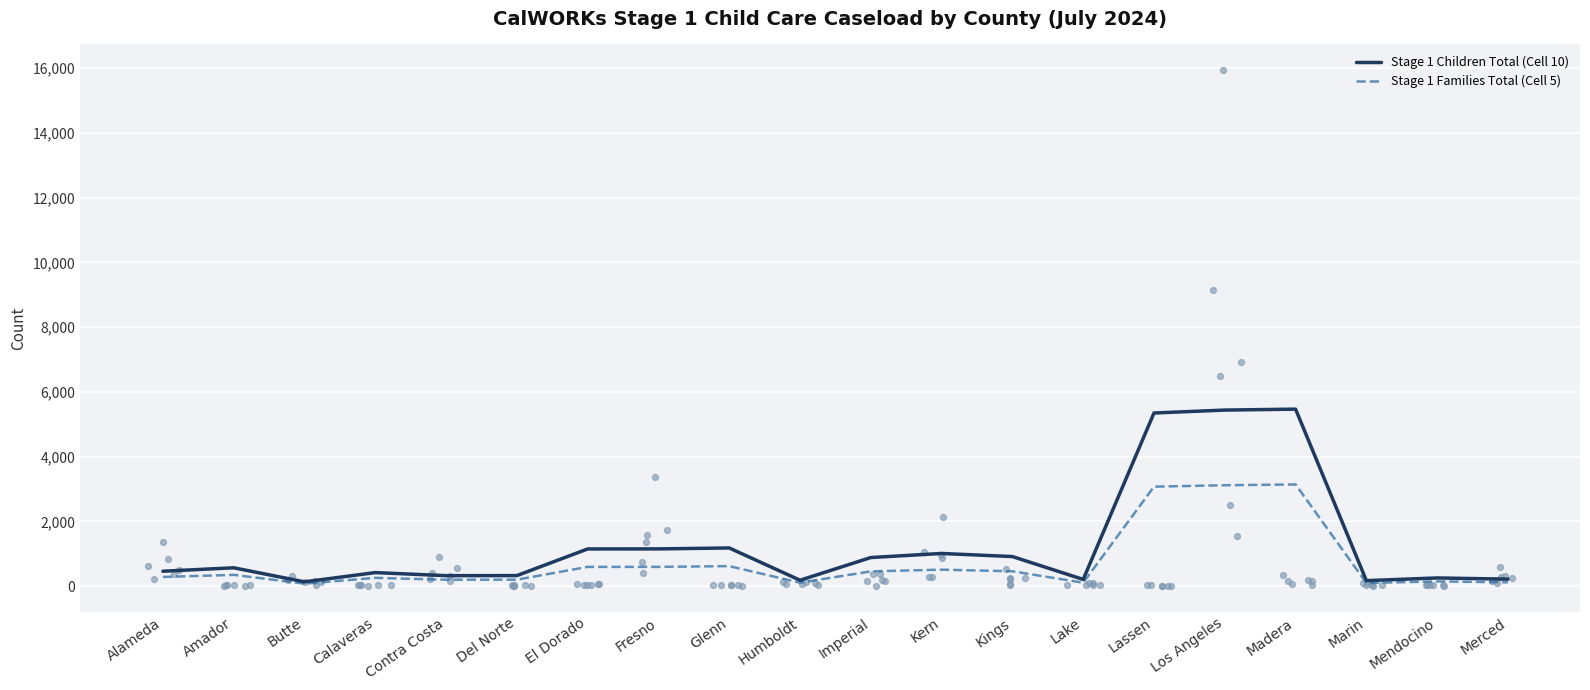

At how many categories does at least one series exceed 4438?

3